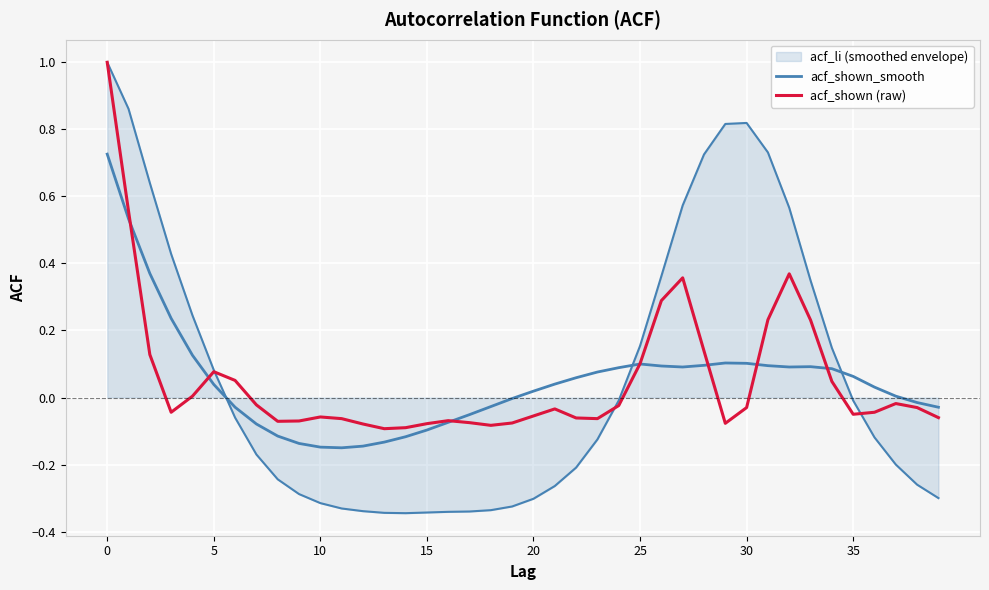

Is this an area chart (filled region under the line)?

Yes